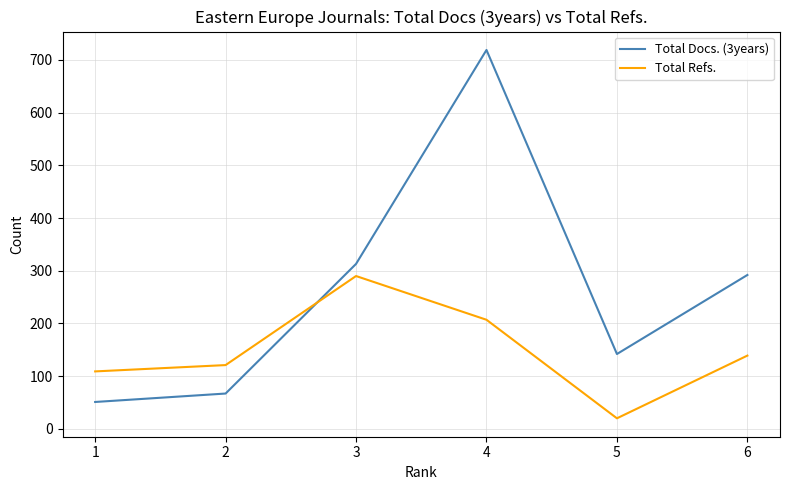

Which series has the widest spread of values?

Total Docs. (3years)